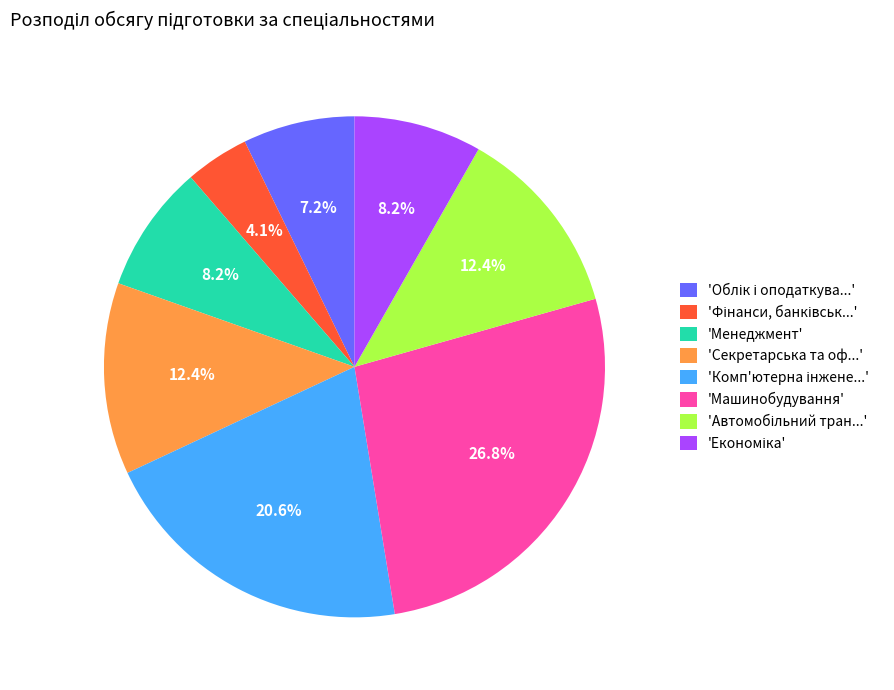

Combined, what portion of the pie is 'Секретарська та оф...' and 'Машинобудування'?

39.2%